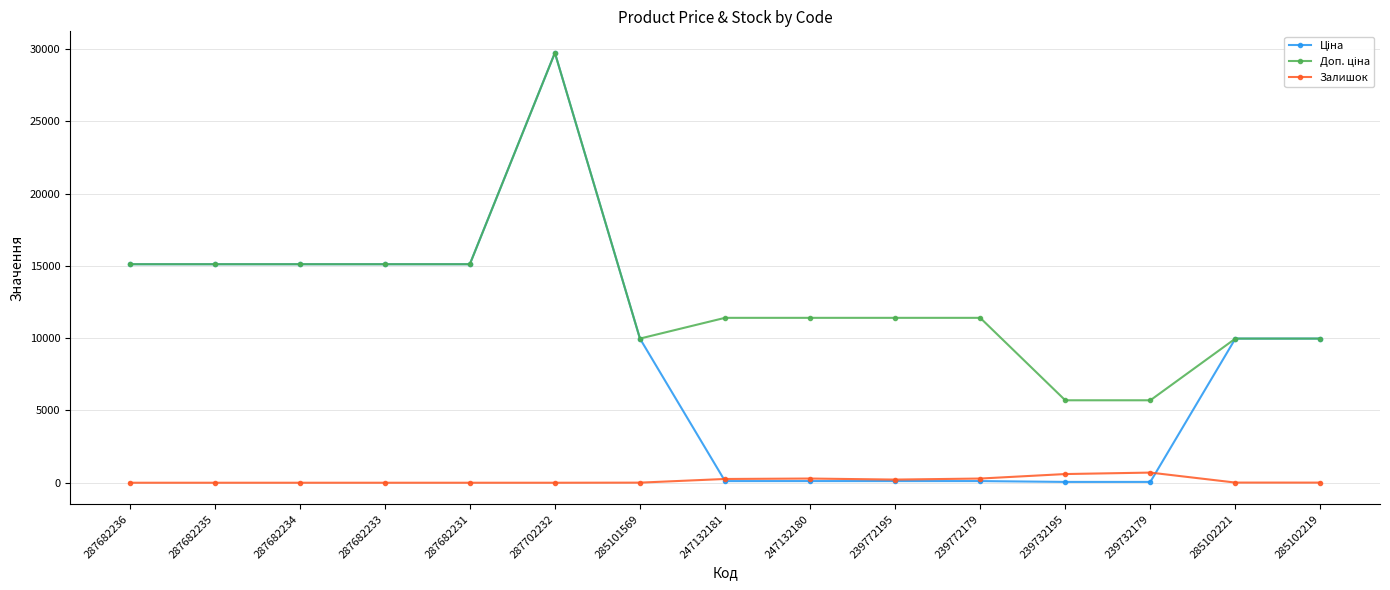

What is the difference between the highest and lowest values at 287682234?

15120.0